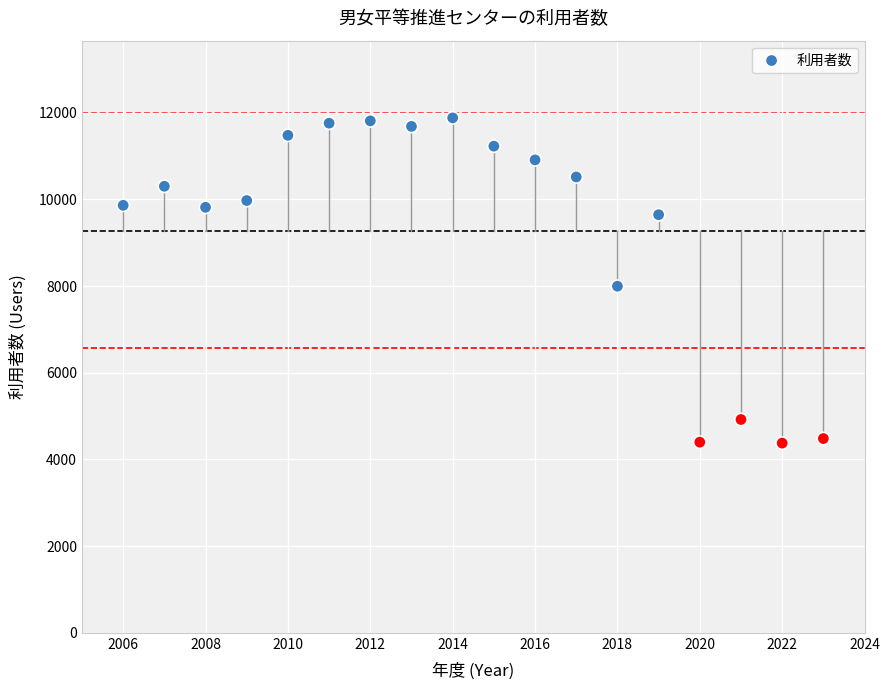

What is the range of Y values (max minus min)?

7504